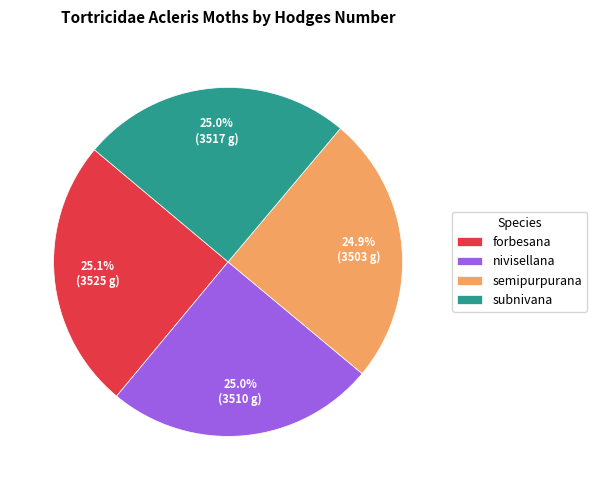

What is the total percentage of semipurpurana and forbesana?

50.0%